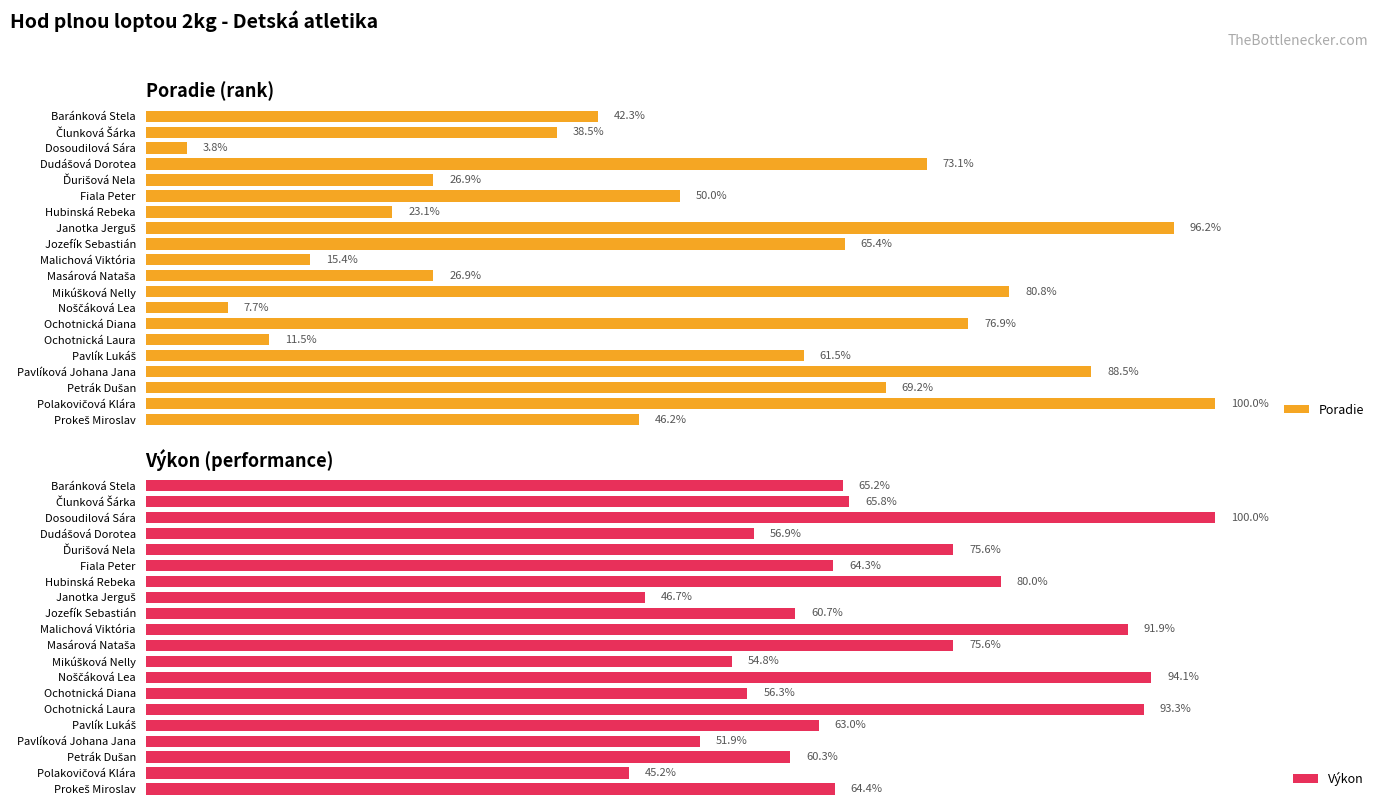

How many groups of bars are there?

20